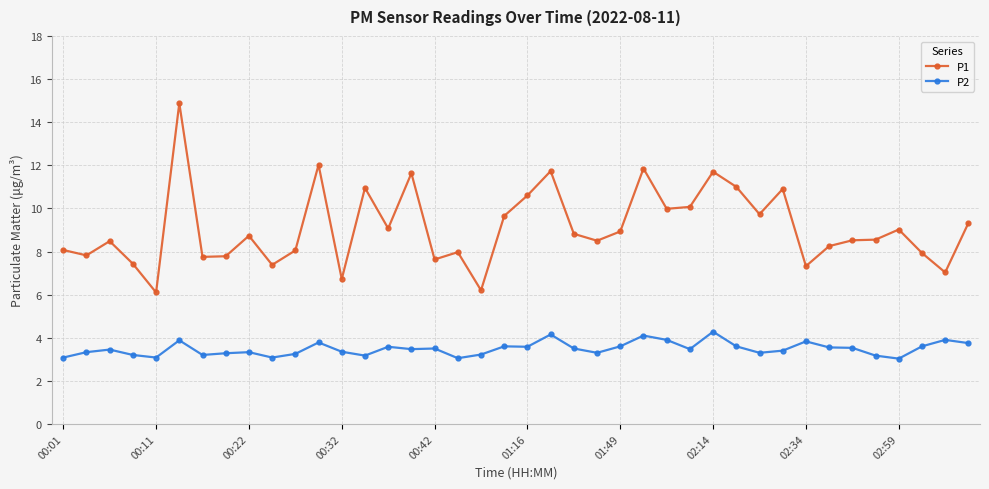

What is the highest value of the P1 series?

14.9